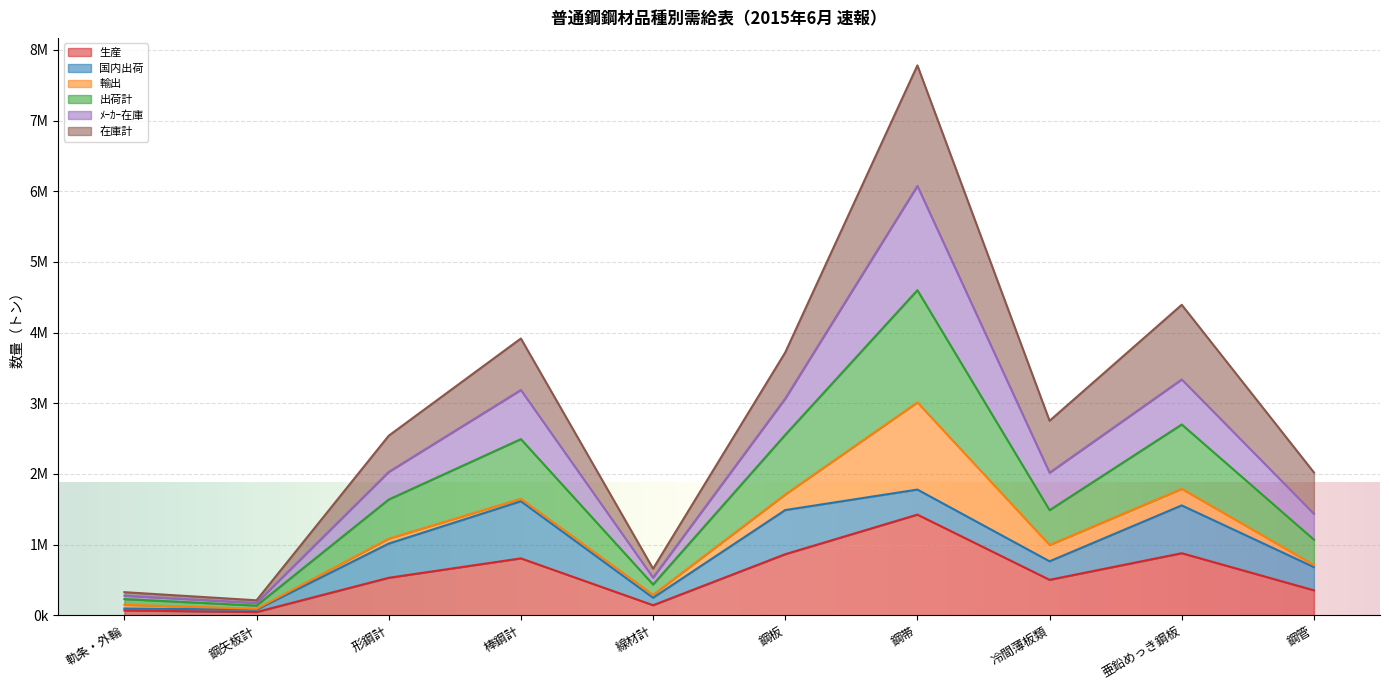

At which category is the sum across all series the highest?

鋼帯